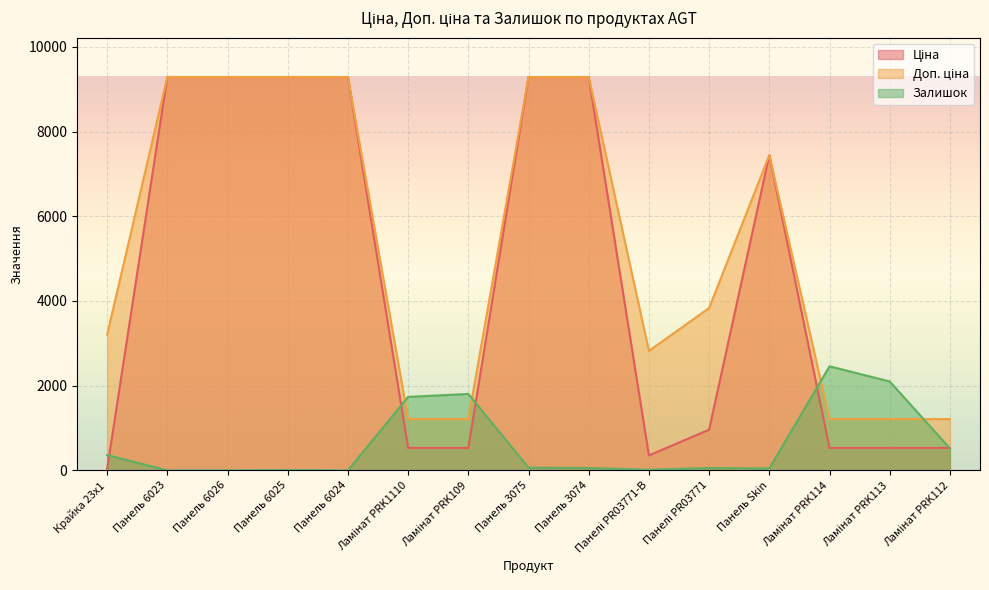

What is the average value of the Ціна series?

4478.1